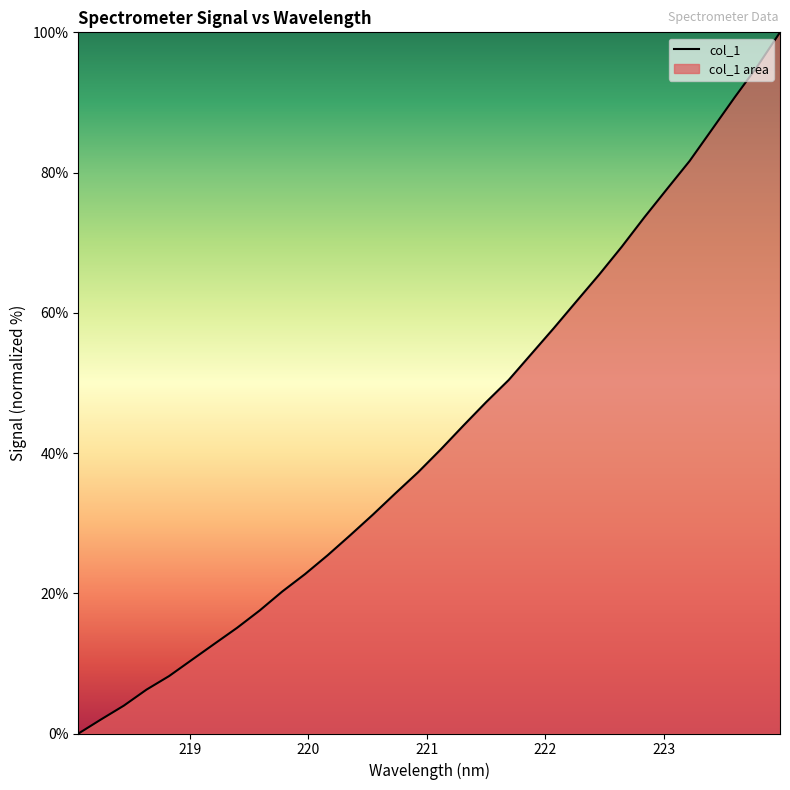

How many values are below 40?

16